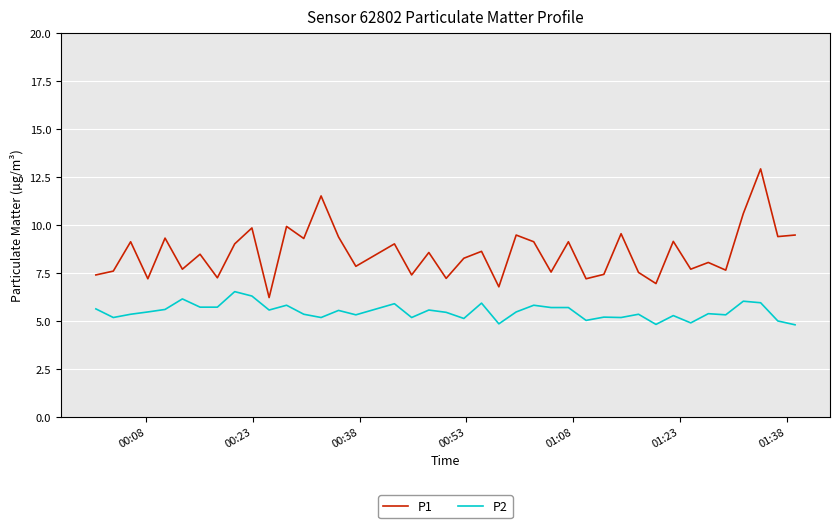

Which series has the largest total across all categories?

P1